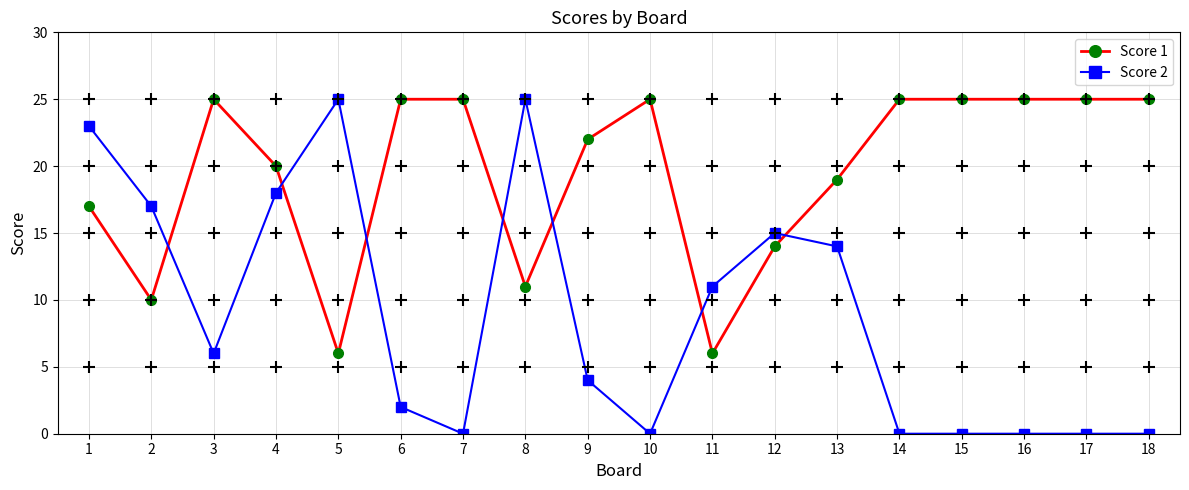

How many categories are shown in the chart?

18